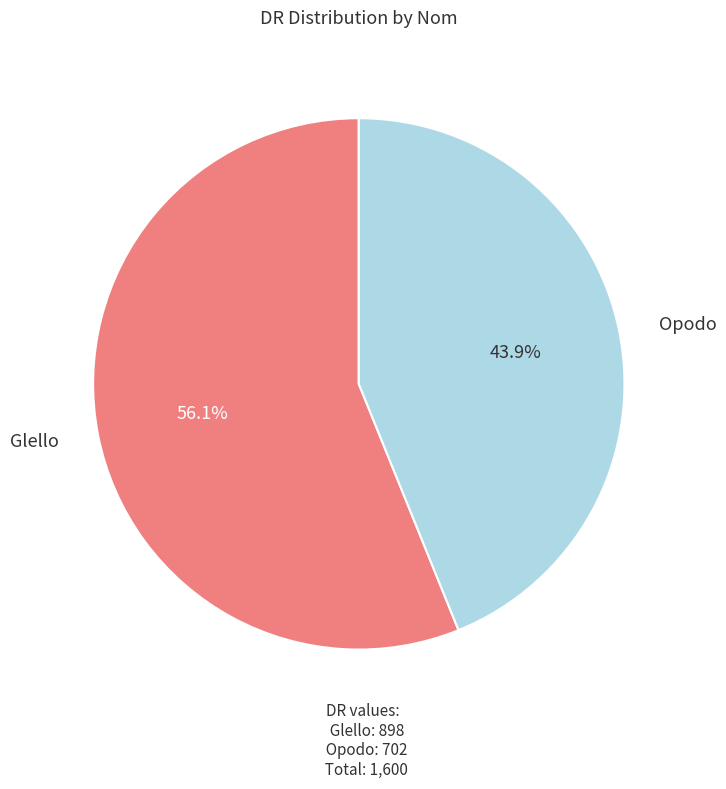

How many segments does this pie chart have?

2